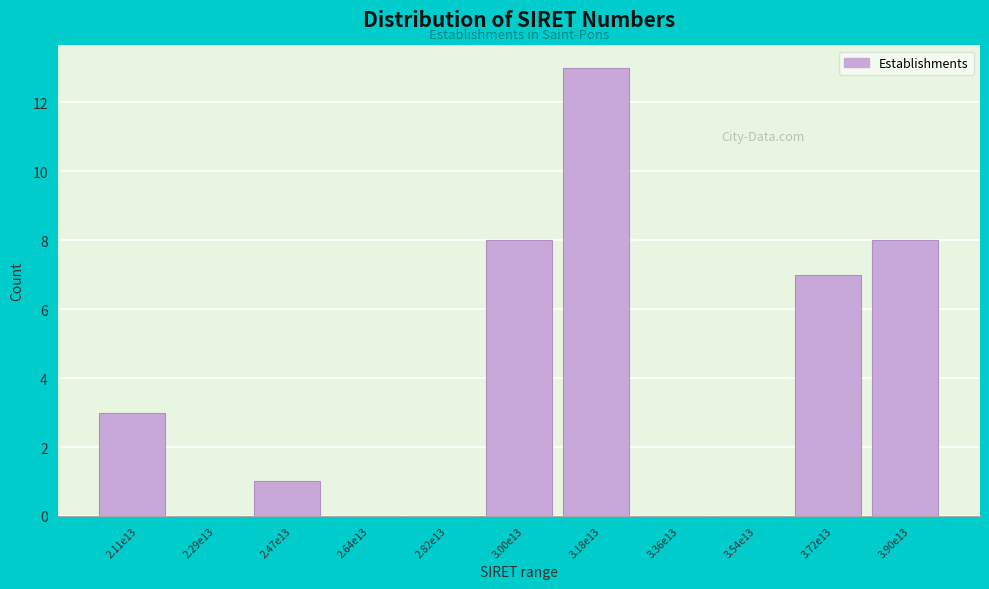

Reading left to right, transcribe all the data shown in this chart.

2.11e13=3	2.29e13=0	2.47e13=1	2.64e13=0	2.82e13=0	3.00e13=8	3.18e13=13	3.36e13=0	3.54e13=0	3.72e13=7	3.90e13=8